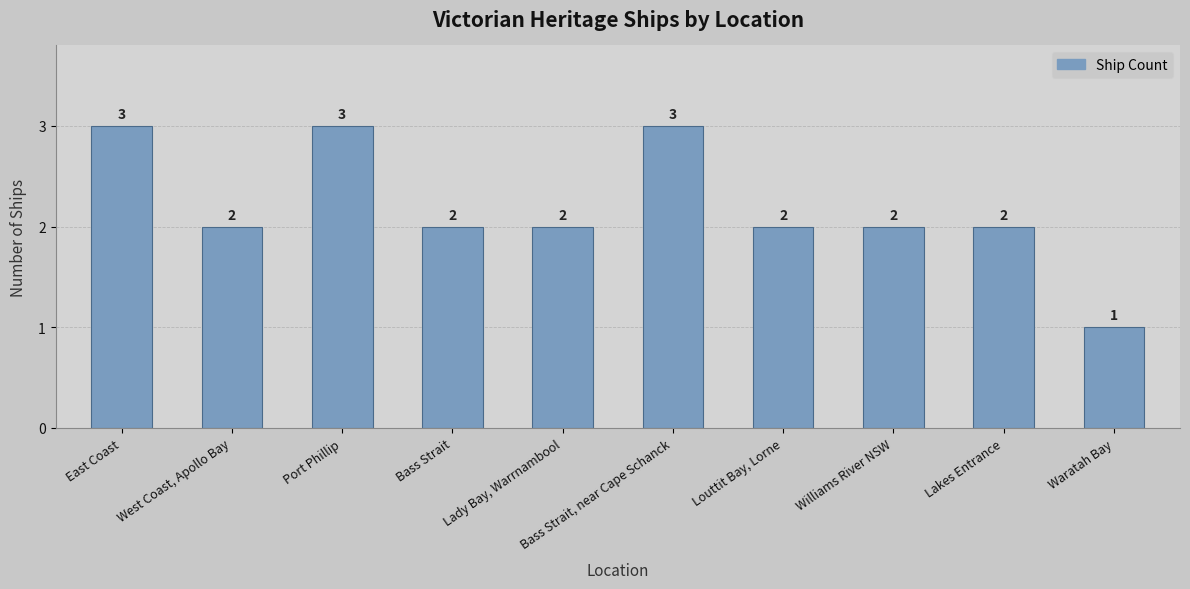

How many values are between 2 and 3?

9